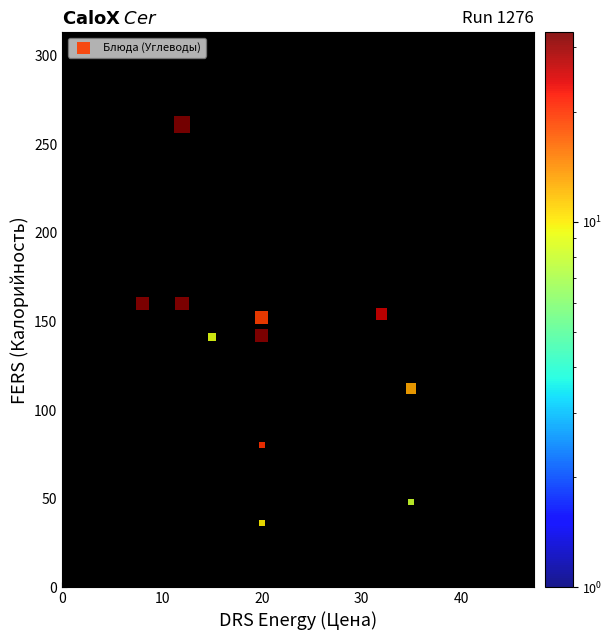

What is the range of Y values (max minus min)?

225